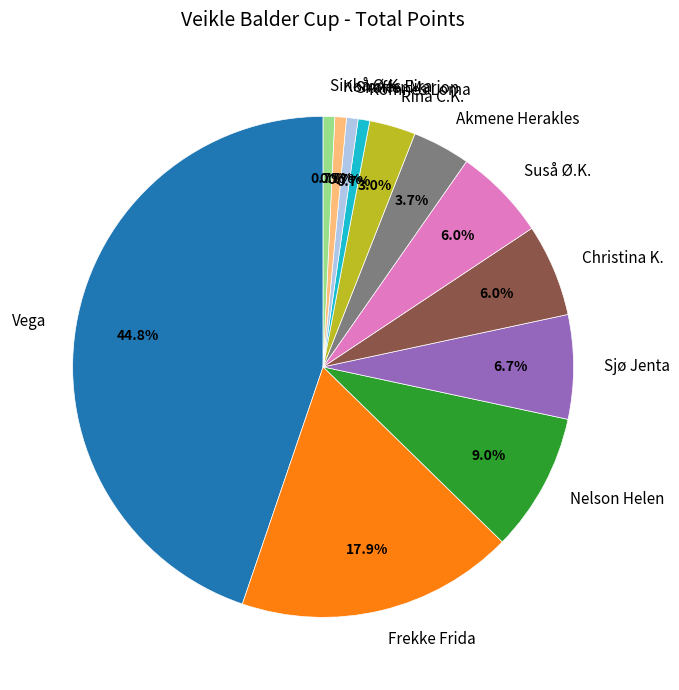

Count the number of slices in the pie.

12